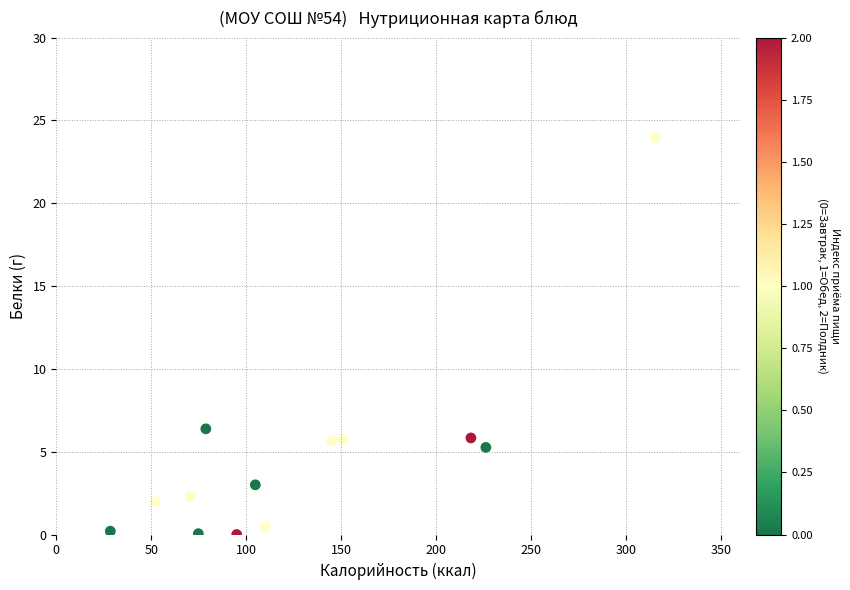

What Y value in the scatter plot is closest to 11?

6.4